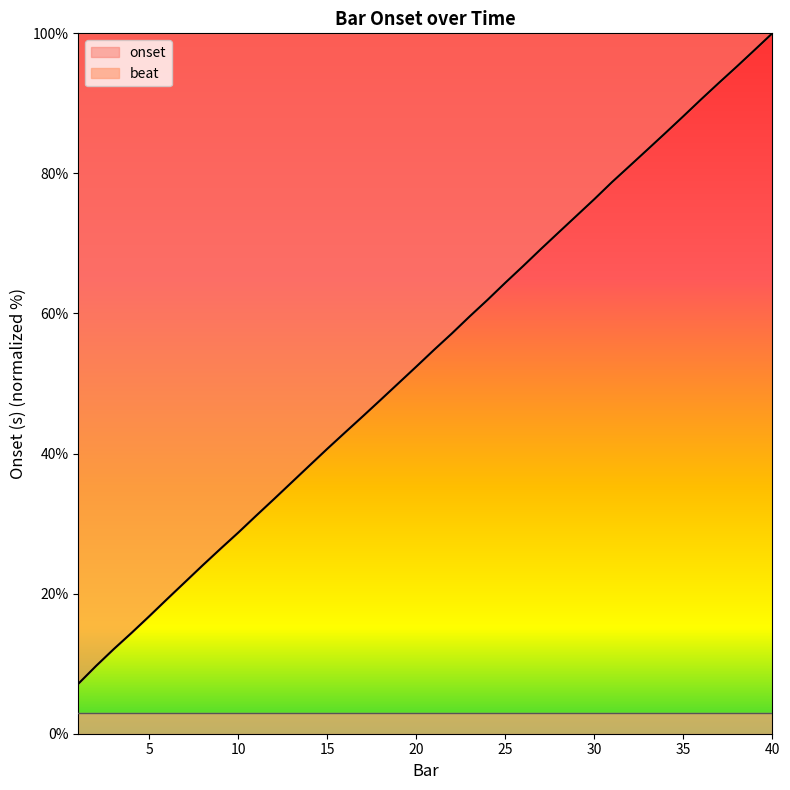

Count the number of values greater than 54.

20